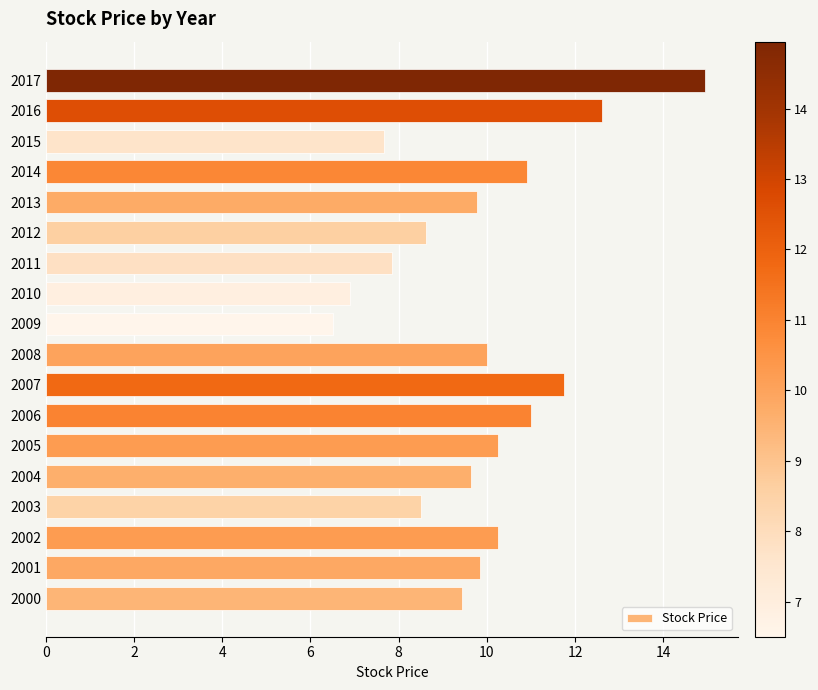

True or false: the data shows 9.8 at 2013.

True